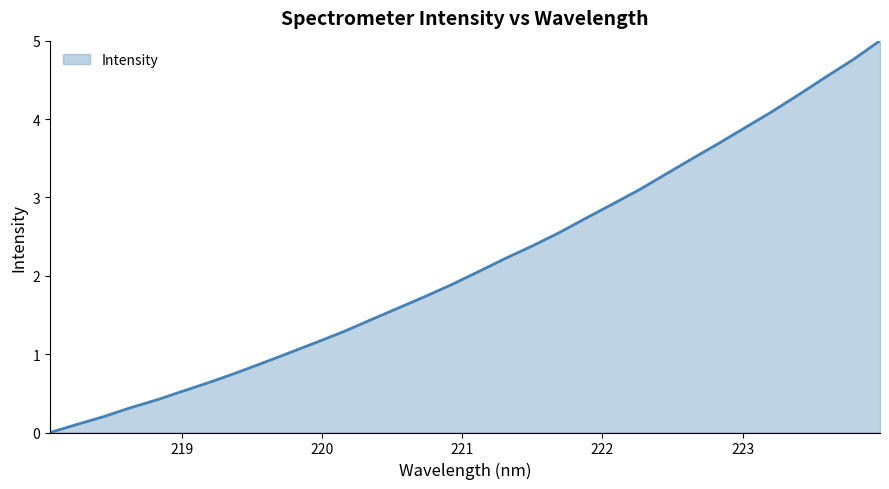

What is the greatest value displayed?

5.0